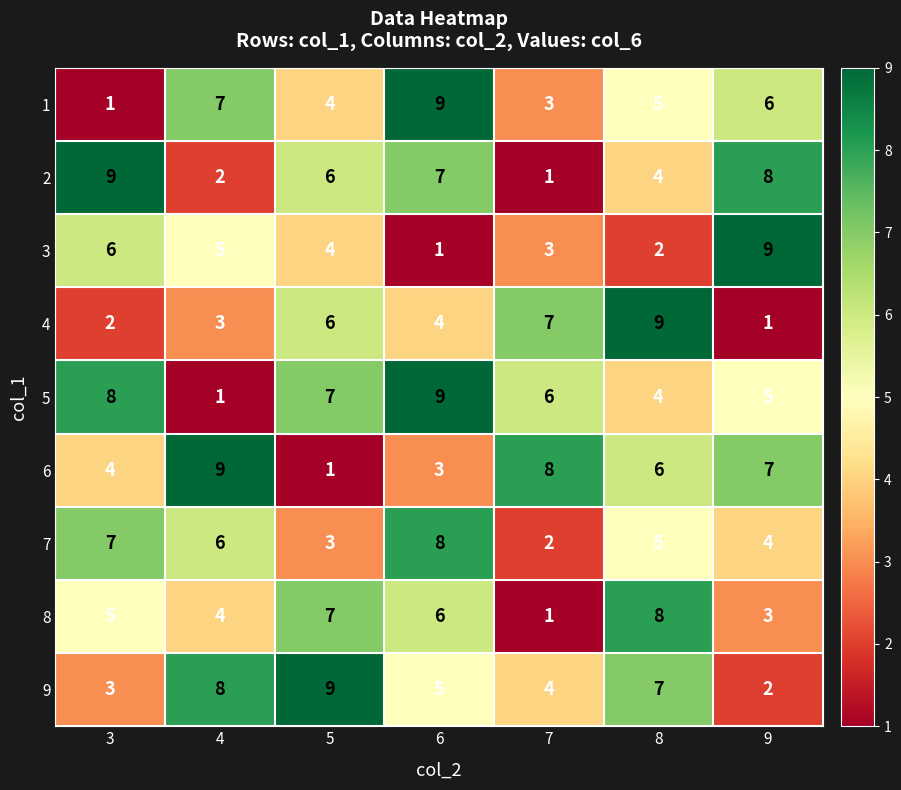

What is the total value across all series at 9?

45